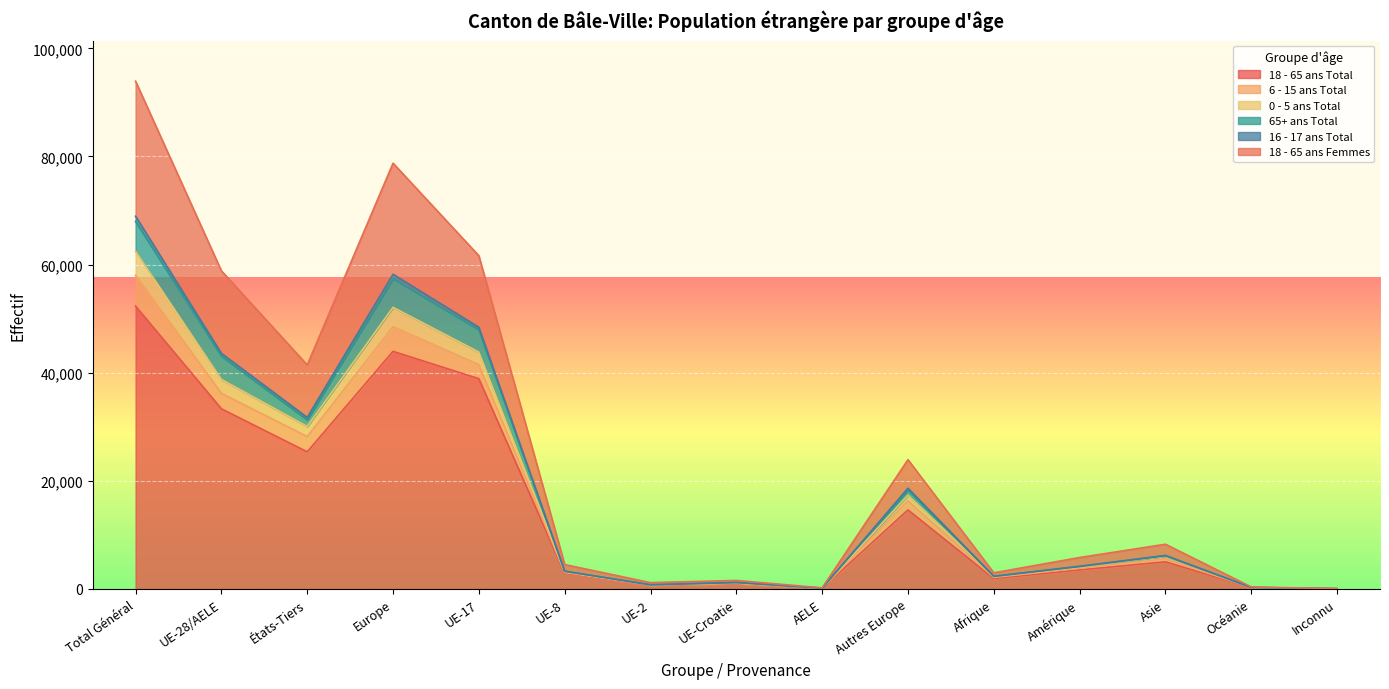

How many values in the 18 - 65 ans Femmes series are below 4144?

7